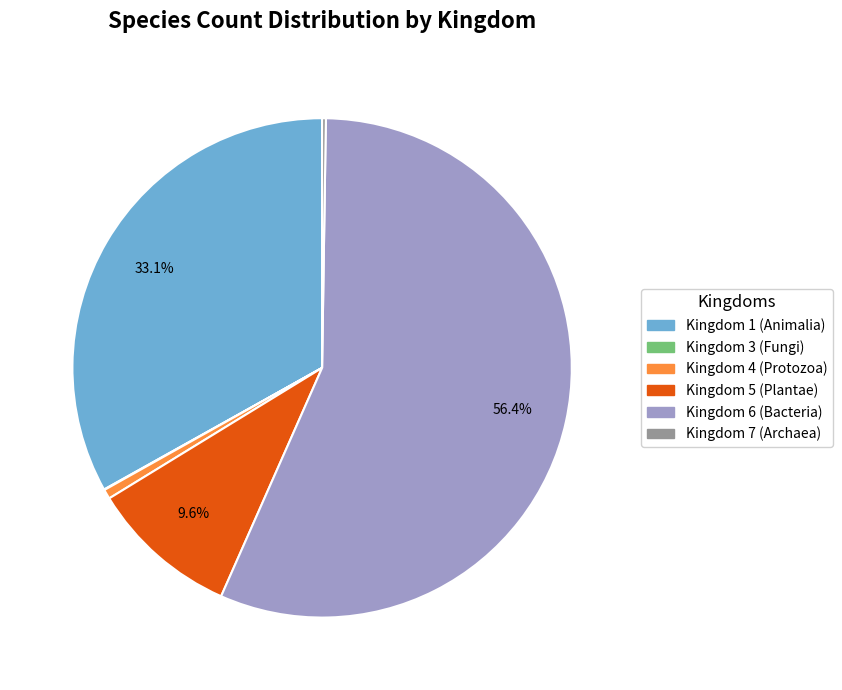

Is there a majority slice in this chart?

Yes